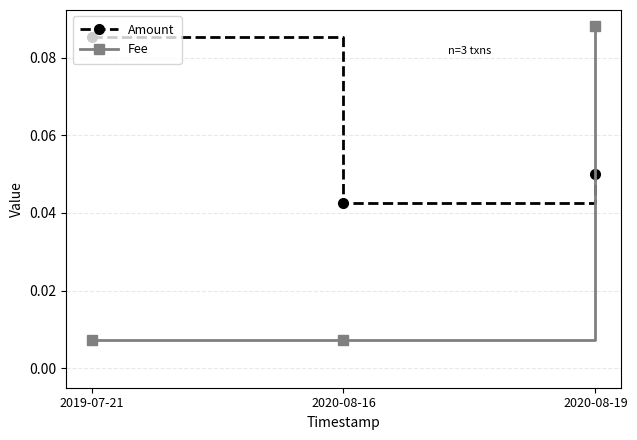

Rank the categories by Amount value from lowest to highest.

2020-08-16, 2020-08-19, 2019-07-21